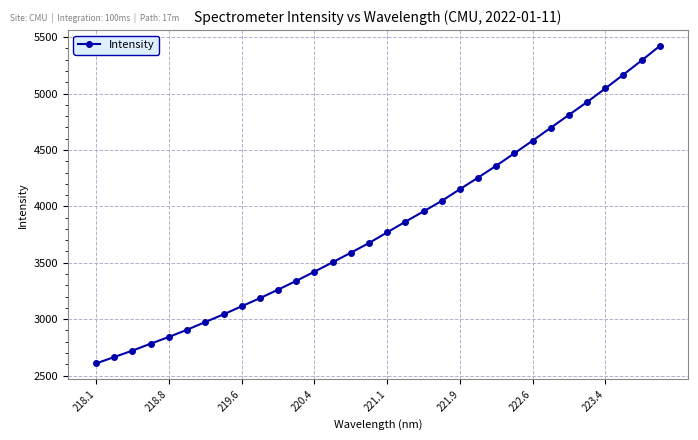

What is the difference between the maximum and minimum values?

2814.7